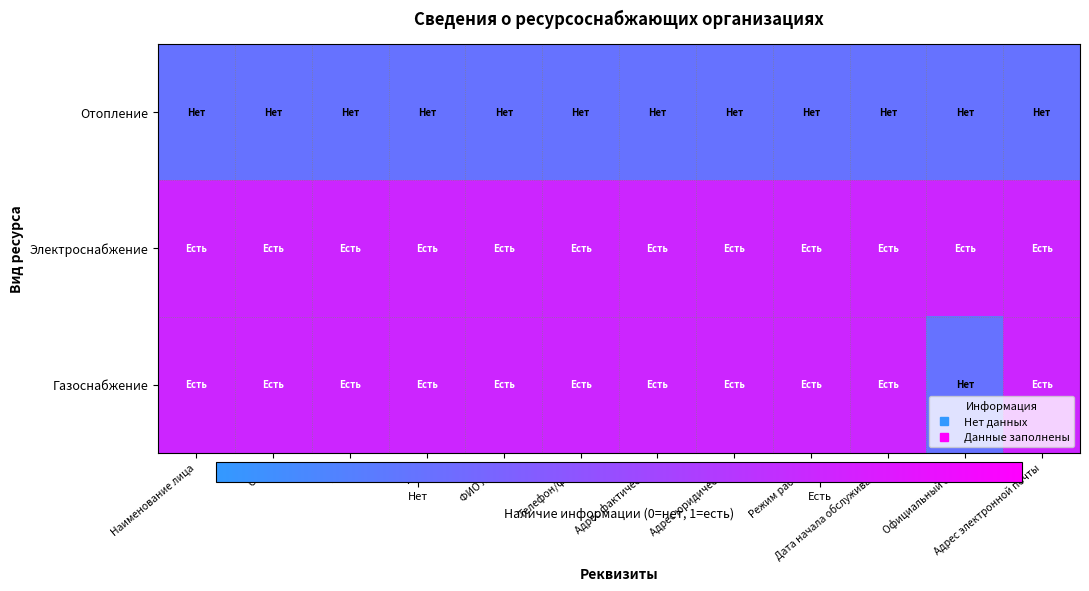

At how many categories does at least one series exceed 0?

12